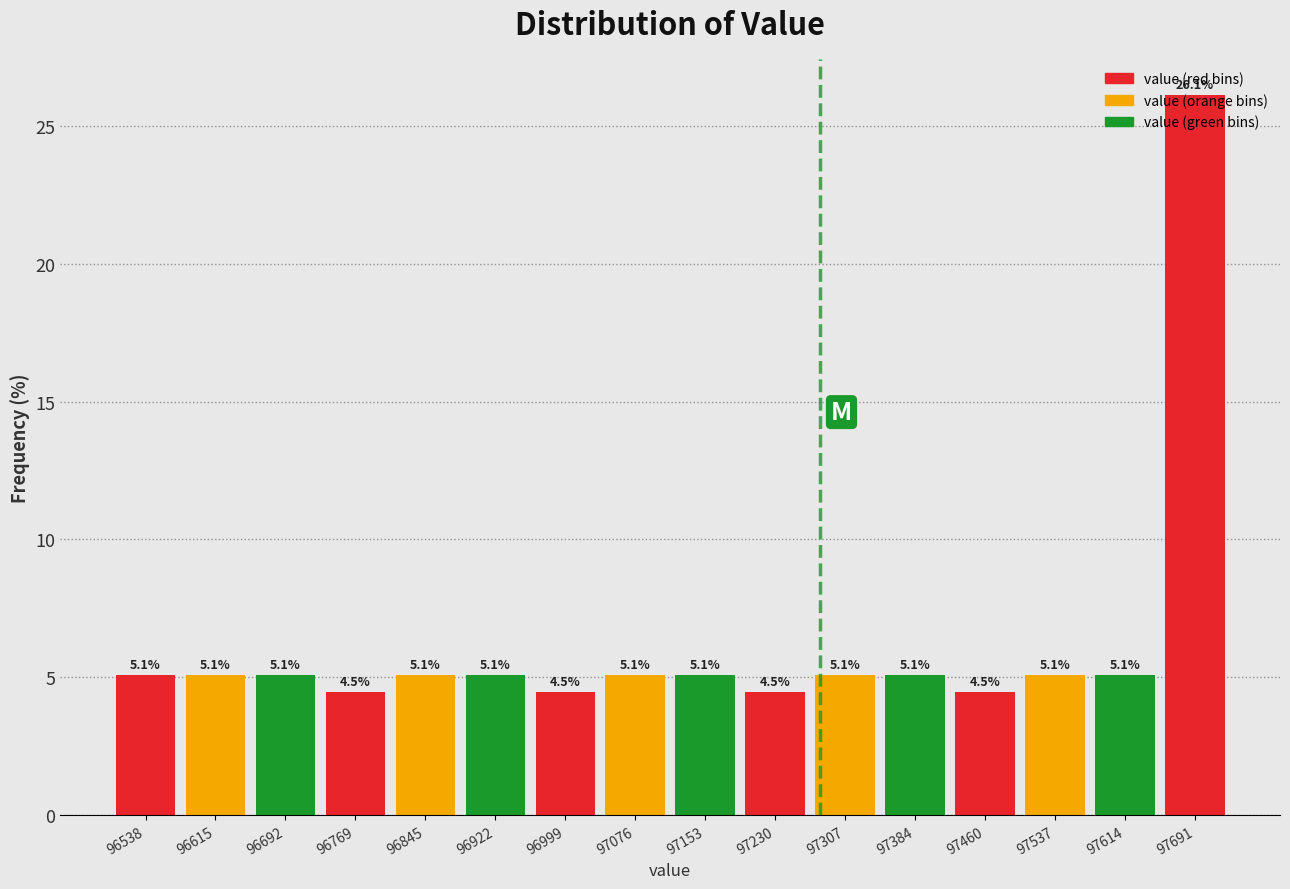

Reading left to right, transcribe this chart: for each bar, give the range it covers on the x-axis and its height. The bar edges are not printed on the chart, so give them approximately, as read against the axis.

96500 to 96580: 5.1
96580 to 96650: 5.1
96650 to 96730: 5.1
96730 to 96810: 4.5
96810 to 96880: 5.1
96880 to 96960: 5.1
96960 to 97040: 4.5
97040 to 97110: 5.1
97110 to 97190: 5.1
97190 to 97270: 4.5
97270 to 97350: 5.1
97350 to 97420: 5.1
97420 to 97500: 4.5
97500 to 97580: 5.1
97580 to 97650: 5.1
97650 to 97730: 26.1